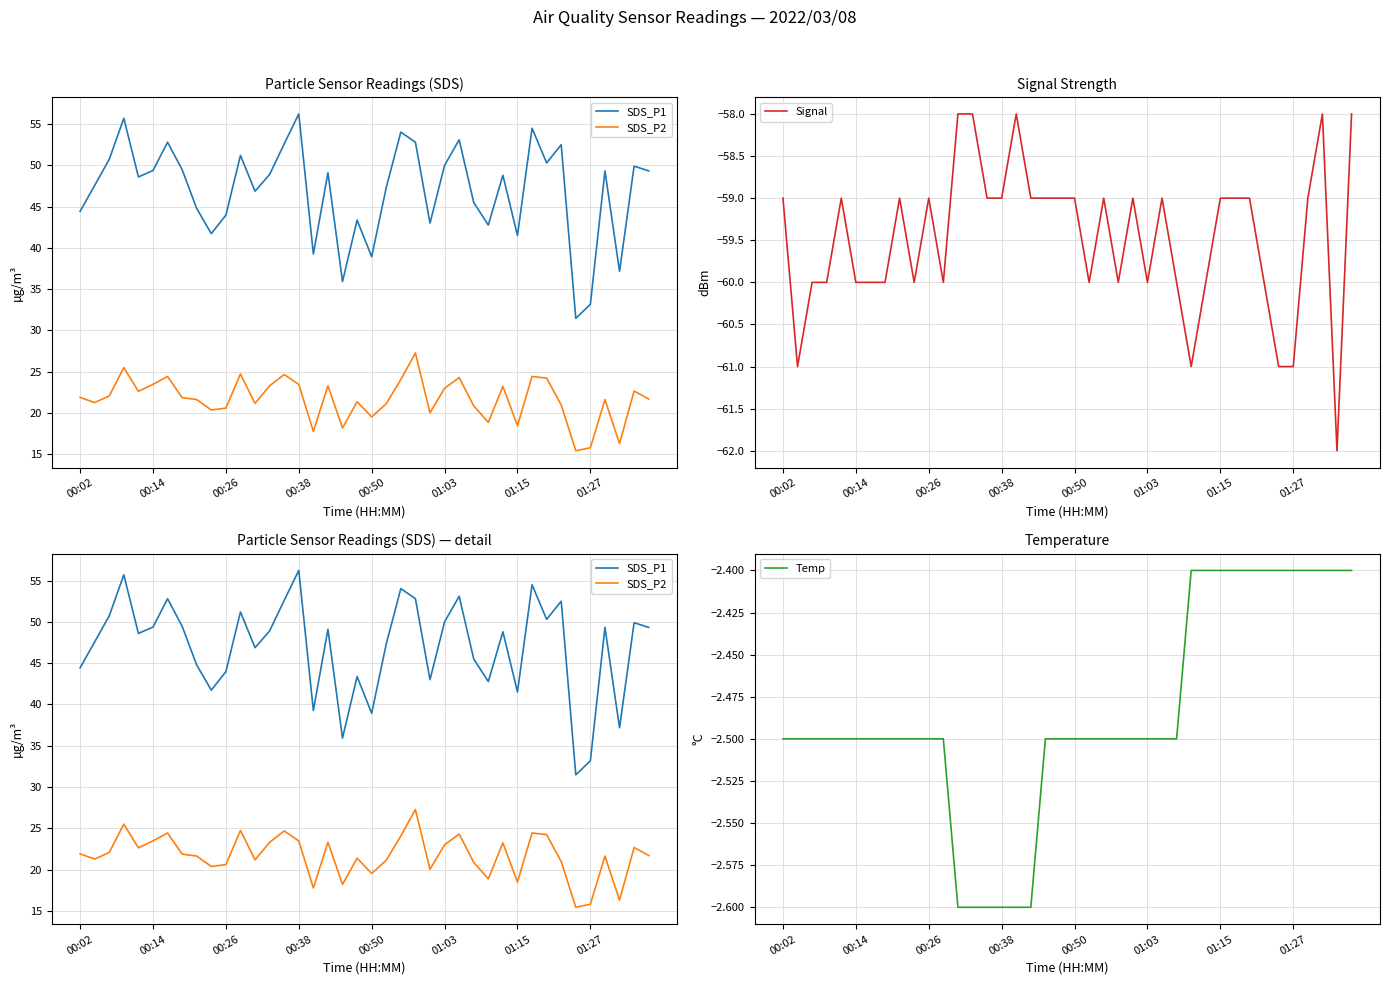

Which series has the largest total across all categories?

SDS_P1